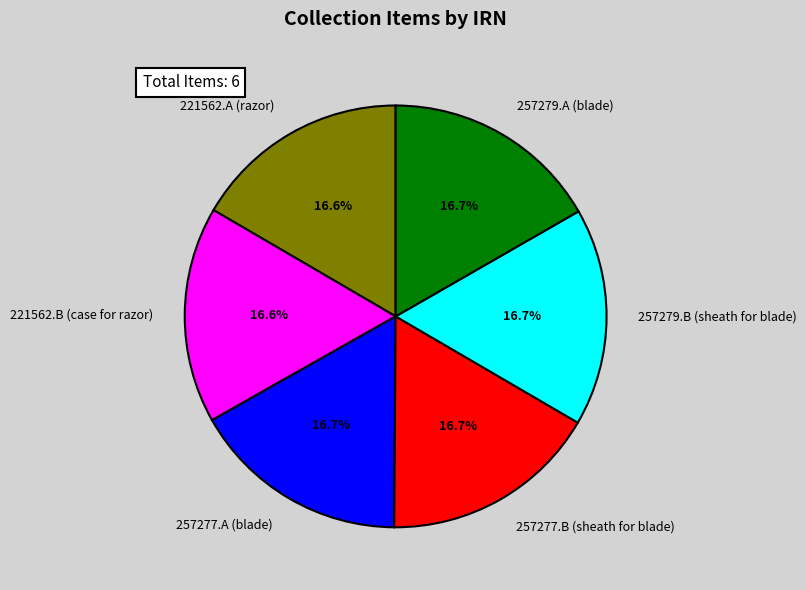

What is the ratio of the value at 257277.B (sheath for blade) to the value at 221562.B (case for razor)?

1.0